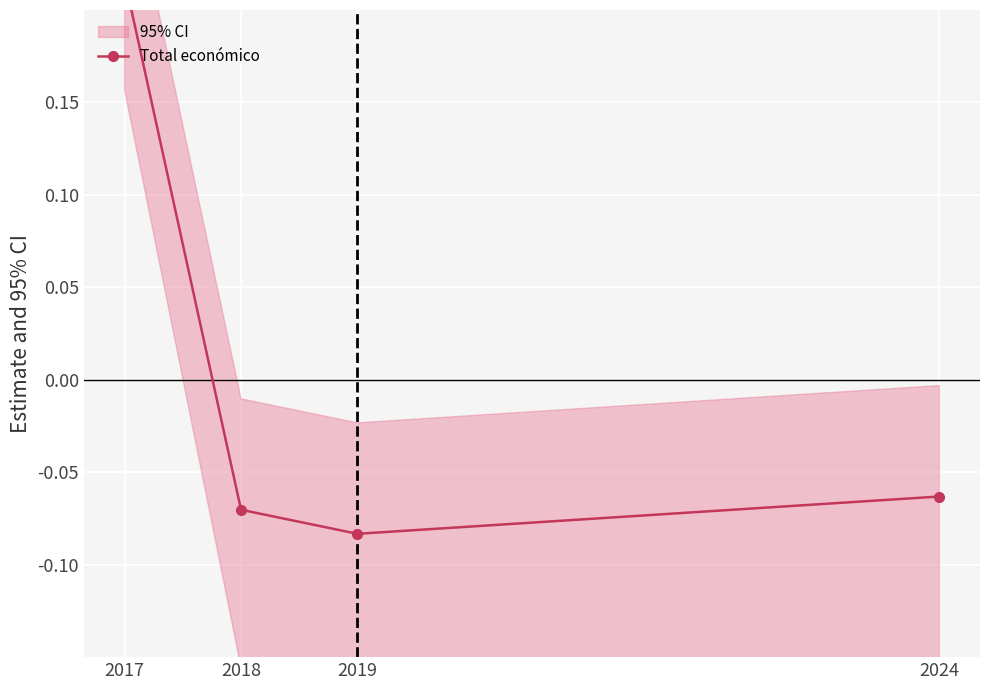

List the labels in order of value, smallest first.

2019, 2018, 2024, 2017